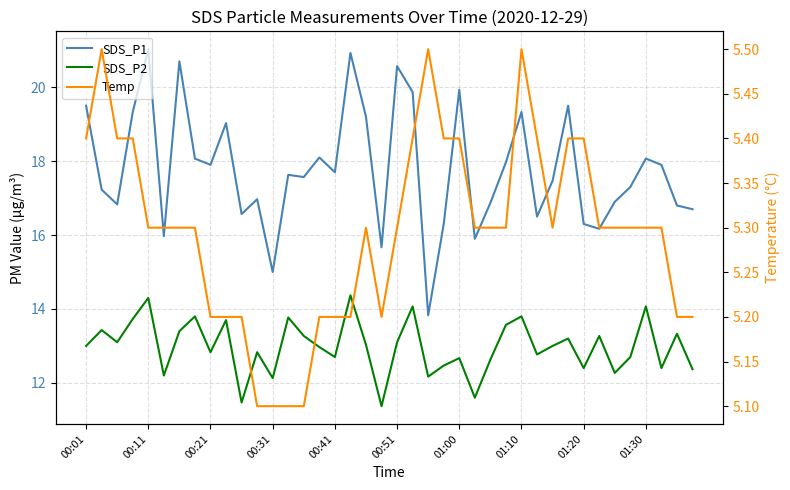

What is the spread (max minus min) of values at 23?

10.9